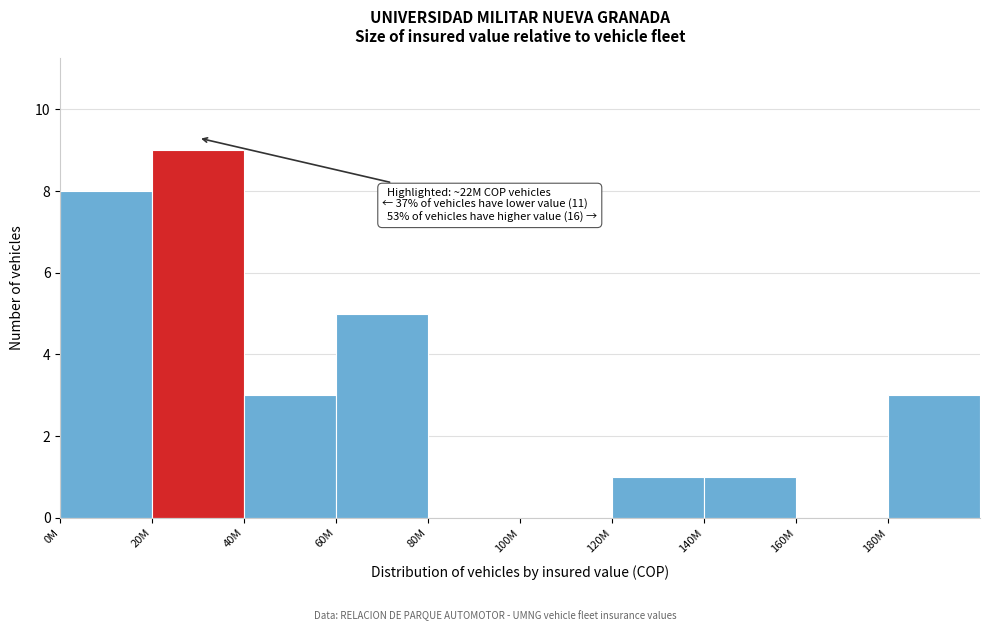

Reading right to left, list all the values displayed in this chart.

180M=3	160M=0	140M=1	120M=1	100M=0	80M=0	60M=5	40M=3	20M=9	0M=8